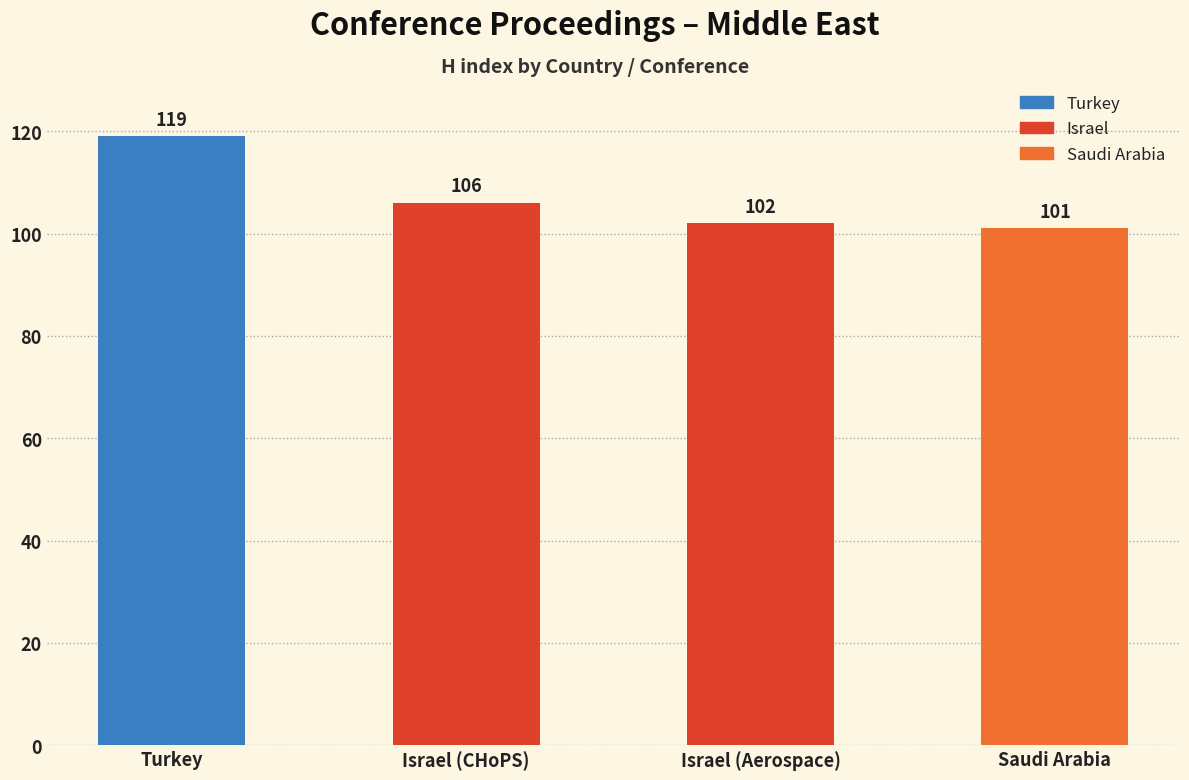

Does the chart contain stacked bars?

No